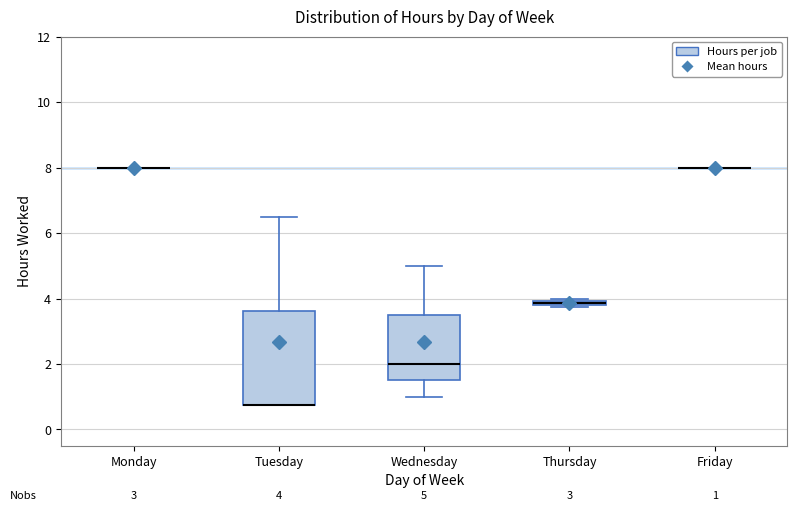

Comparing the boxes themselves (not the whiskers), which one is the tallest?

Tuesday